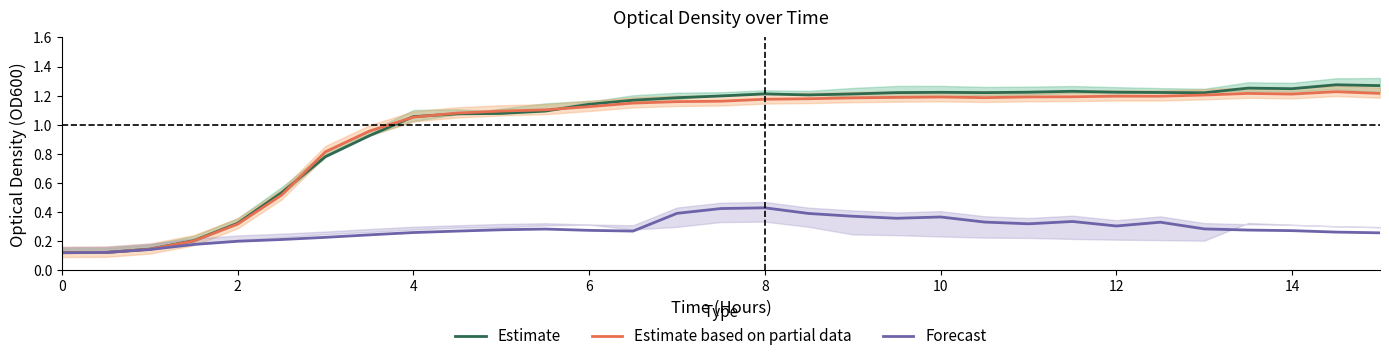

Where does the Estimate based on partial data series first go above 1?

4